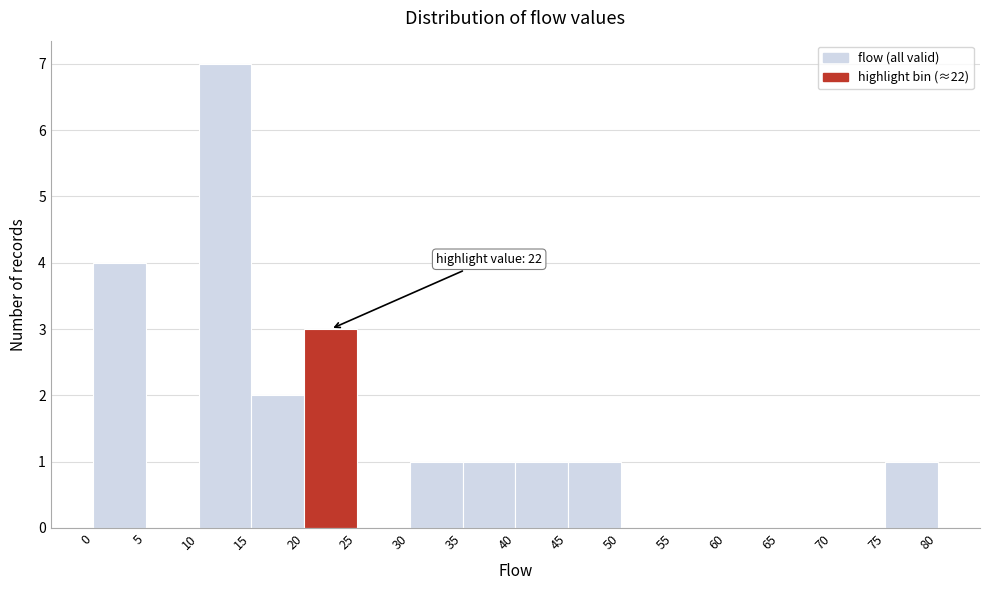

Over which range of the x-axis is the bar tallest?

10 to 15